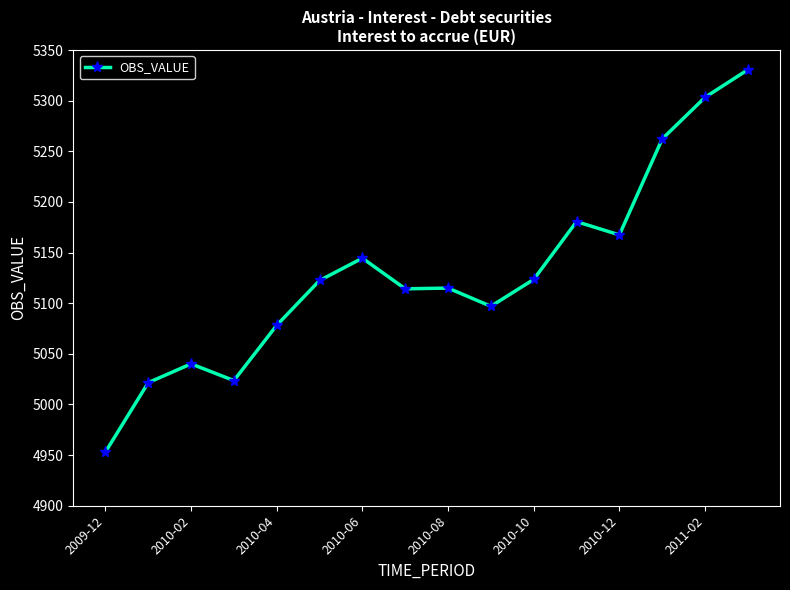

What is the average value?

5129.8